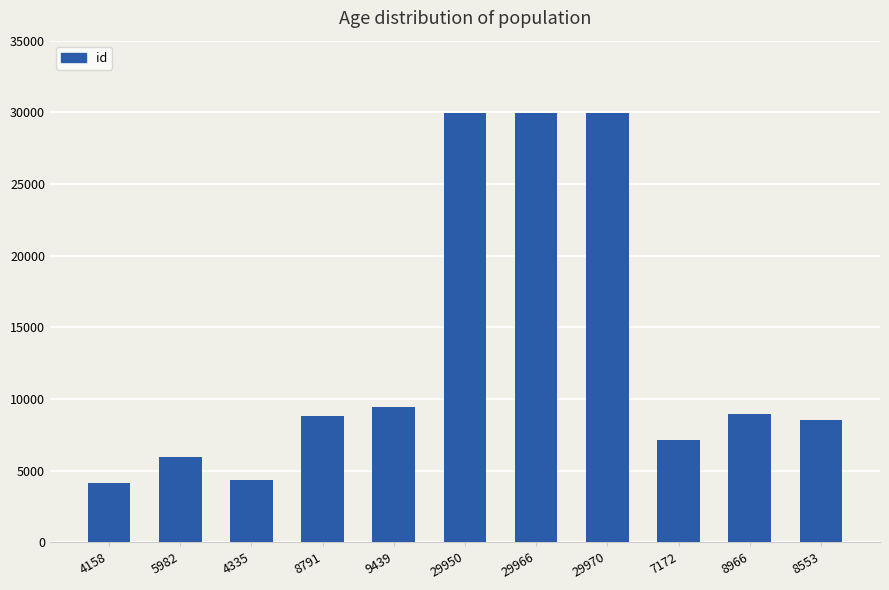

The chart shows a value of 29970 at 29970. True or false?

True